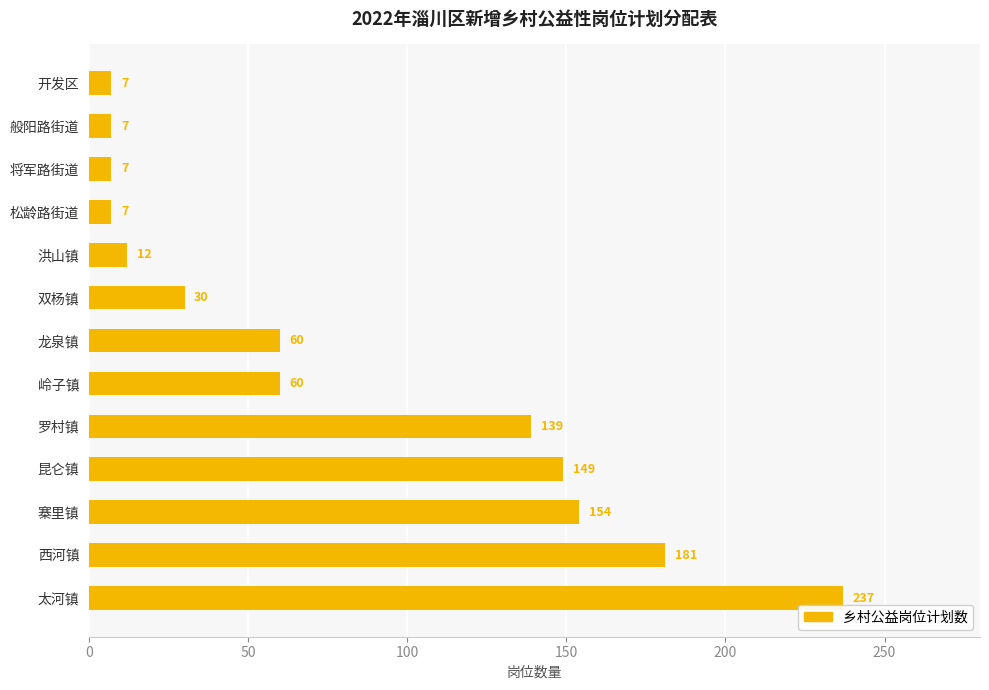

What is the smallest value displayed?

7